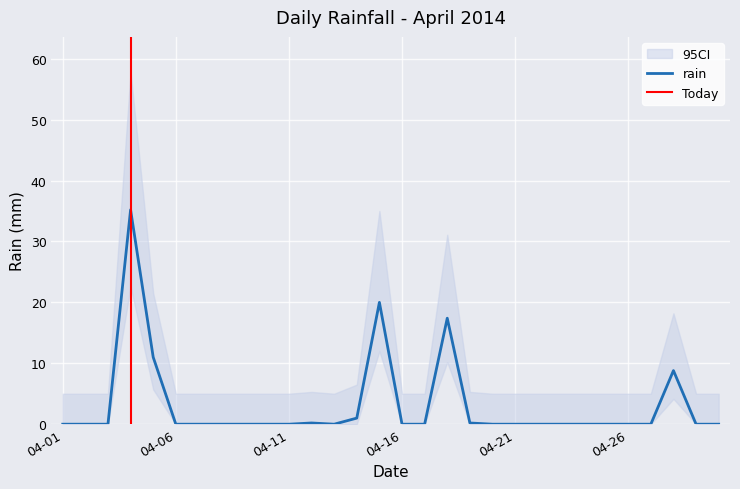

Between 04-30 and 04-16, which is larger?

04-30